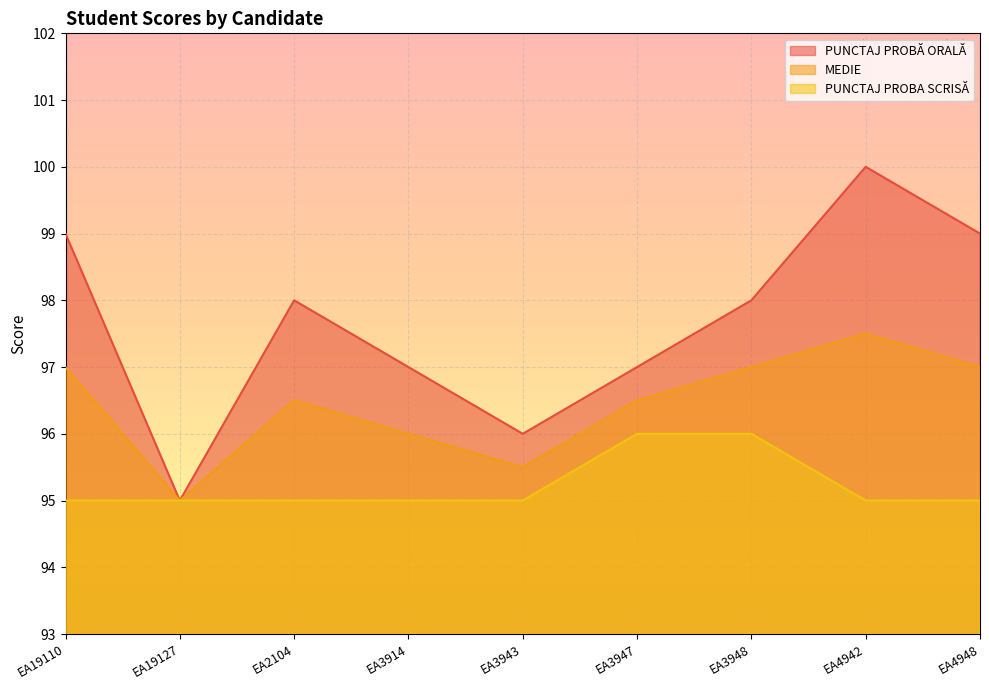

True or false: PUNCTAJ PROBA SCRISĂ and PUNCTAJ PROBĂ ORALĂ cross at least once.

False